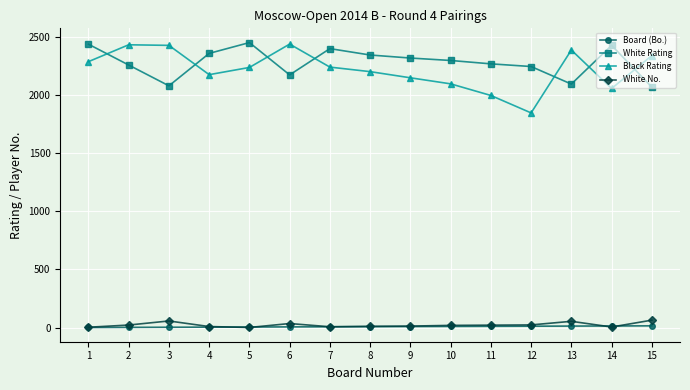

Is it true that Board (Bo.) equals 15 at 15?

True